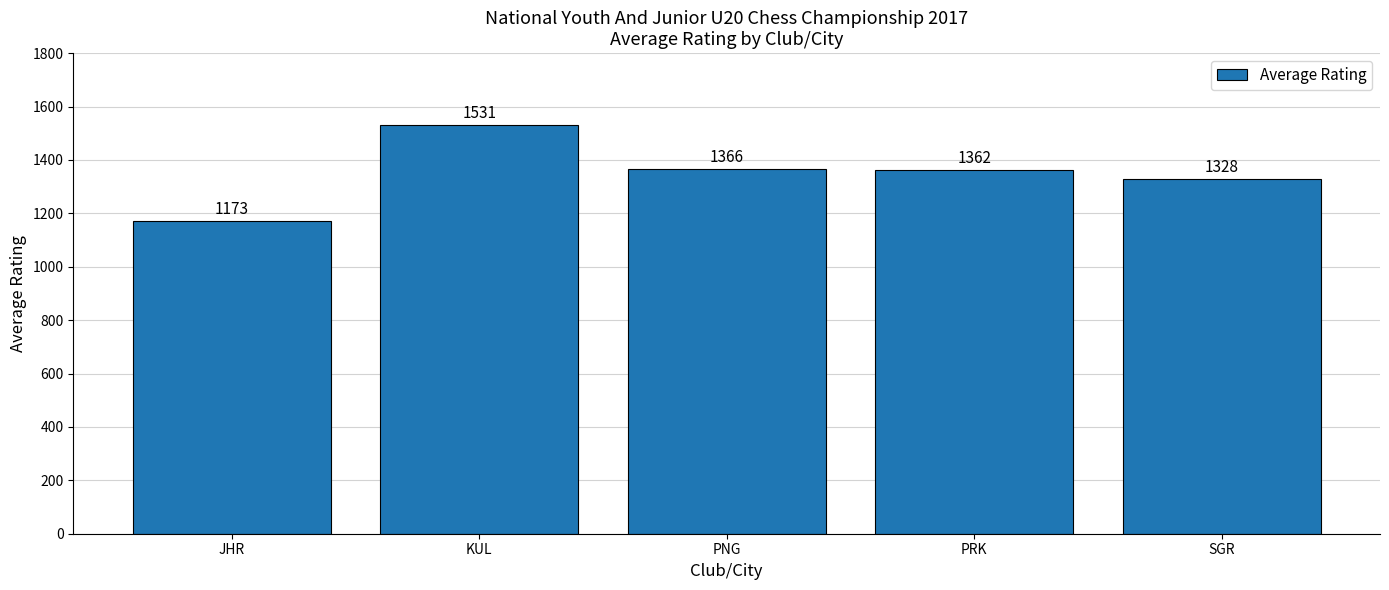

What is the label of the 5th bar from the left?

SGR